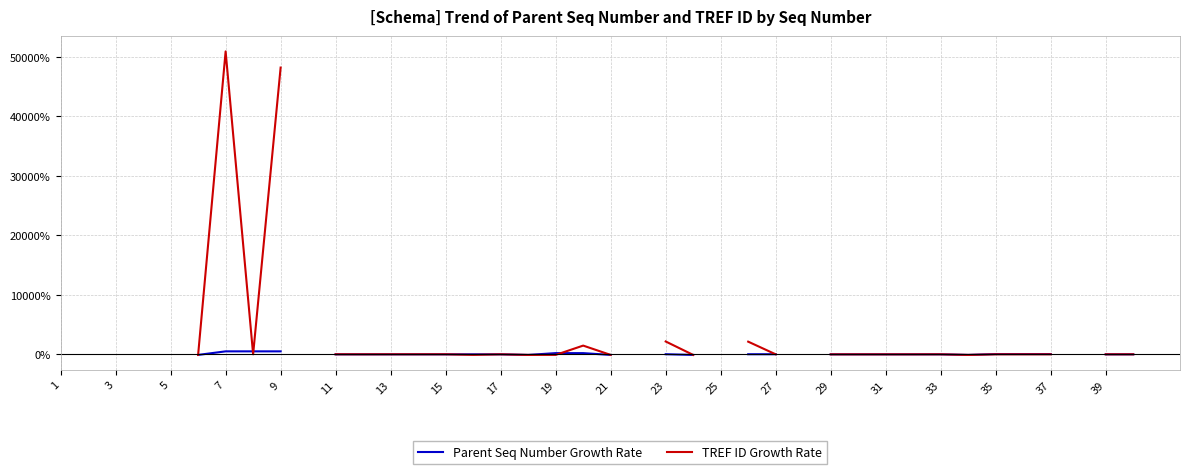

How many values in Parent Seq Number Growth Rate are above zero?

11